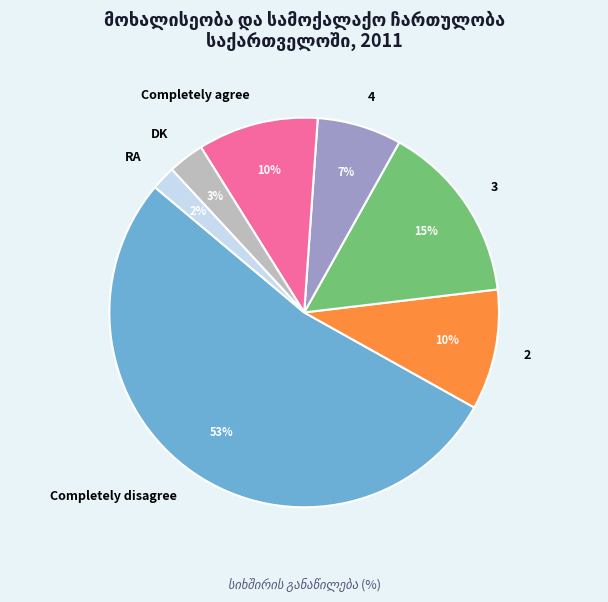

Is the sum of 3 and 4 greater than half?

No